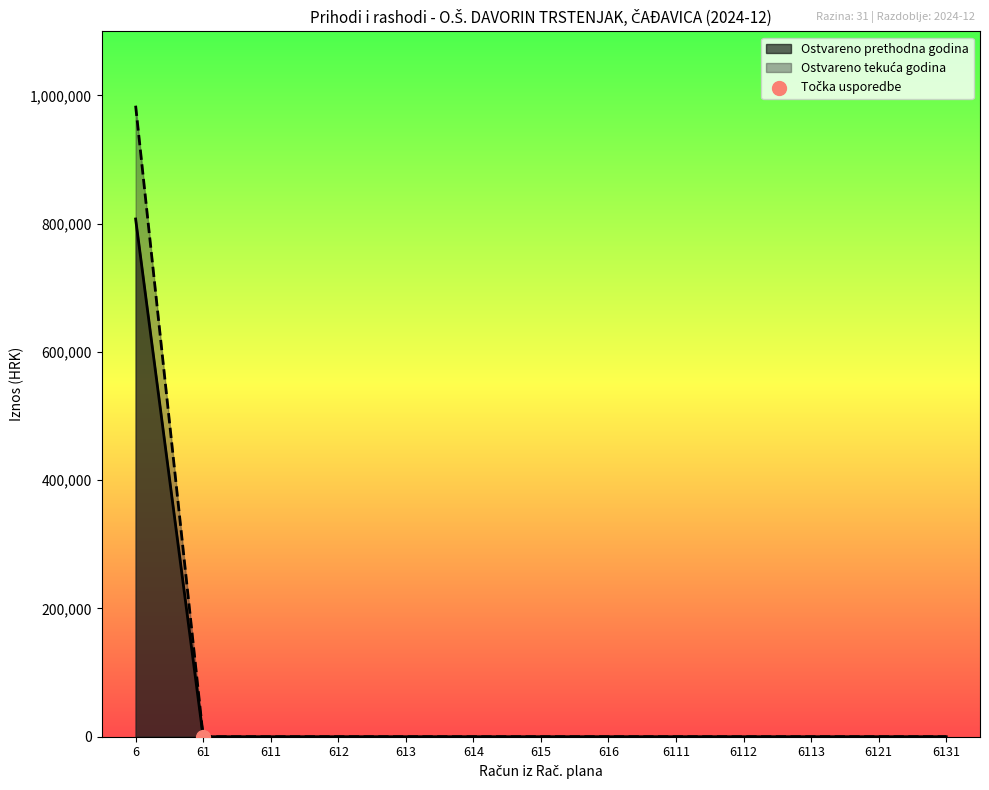

At how many categories does at least one series exceed 446521?

1